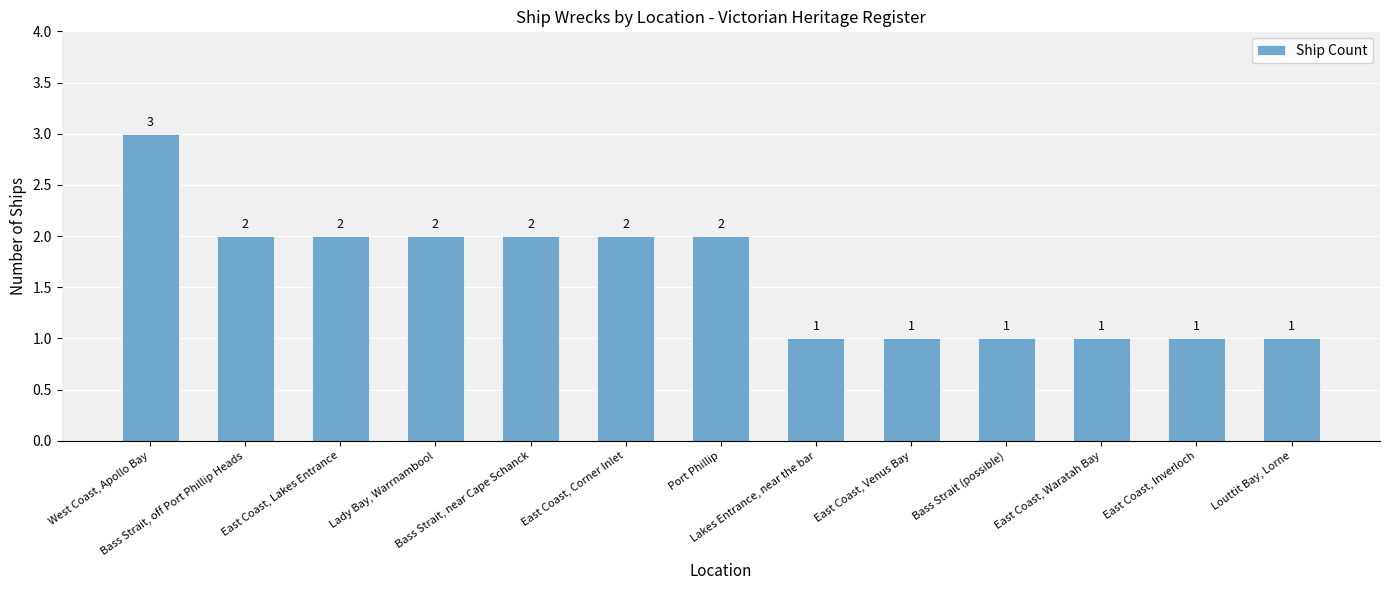

The value at Bass Strait, off Port Phillip Heads is 2. True or false?

True